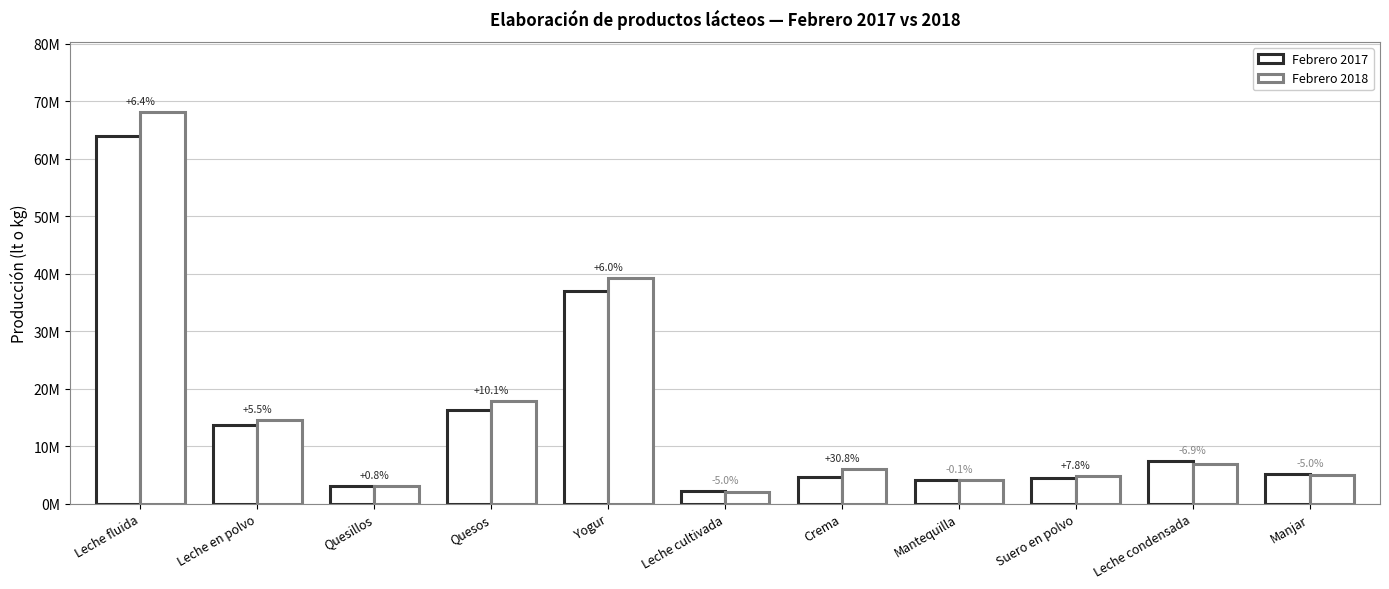

What is the approximate value of Febrero 2018 at Manjar, to the nearest 50?

4940650